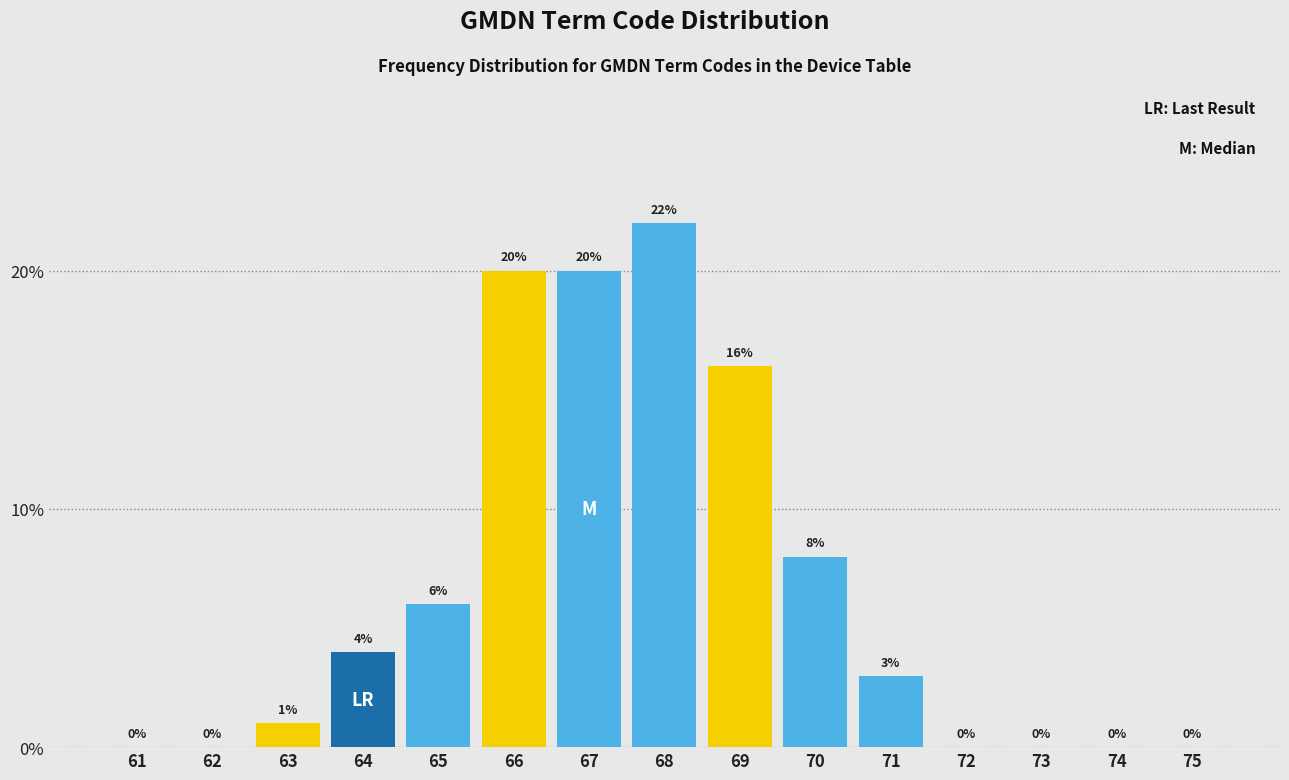

Reading left to right, transcribe all the data shown in this chart.

61=0	62=0	63=1	64=4	65=6	66=20	67=20	68=22	69=16	70=8	71=3	72=0	73=0	74=0	75=0